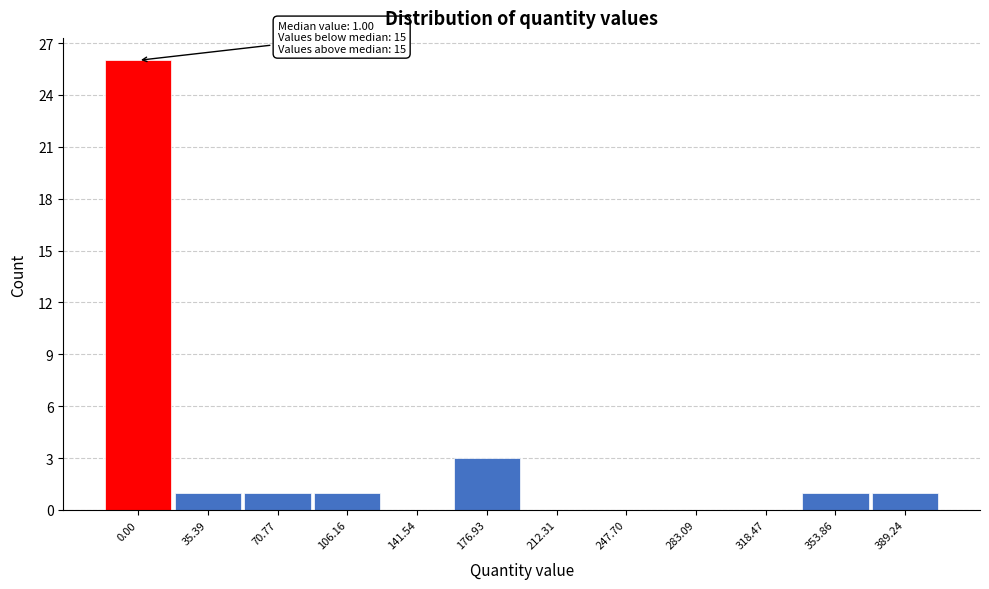

Reading right to left, transcribe all the data shown in this chart.

389.24=1	353.86=1	318.47=0	283.09=0	247.70=0	212.31=0	176.93=3	141.54=0	106.16=1	70.77=1	35.39=1	0.00=26